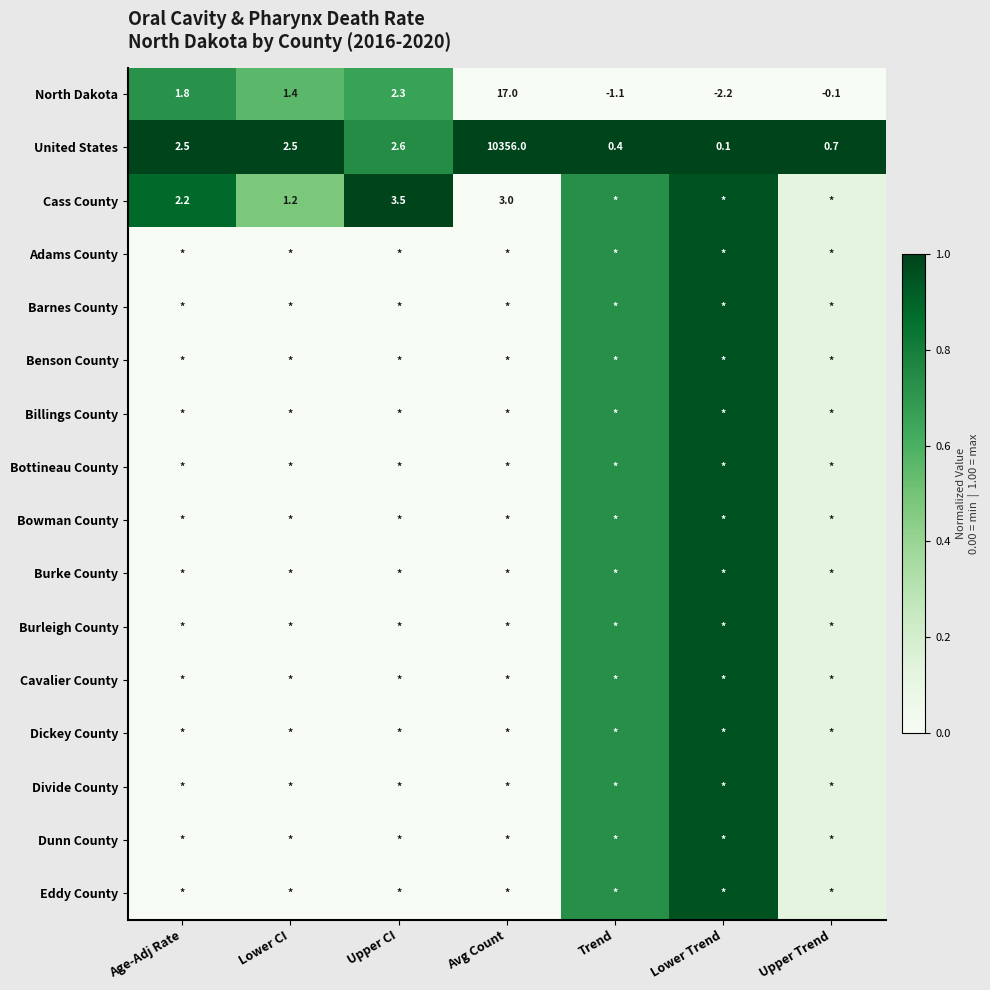

How many data points in United States are less than 2?

3